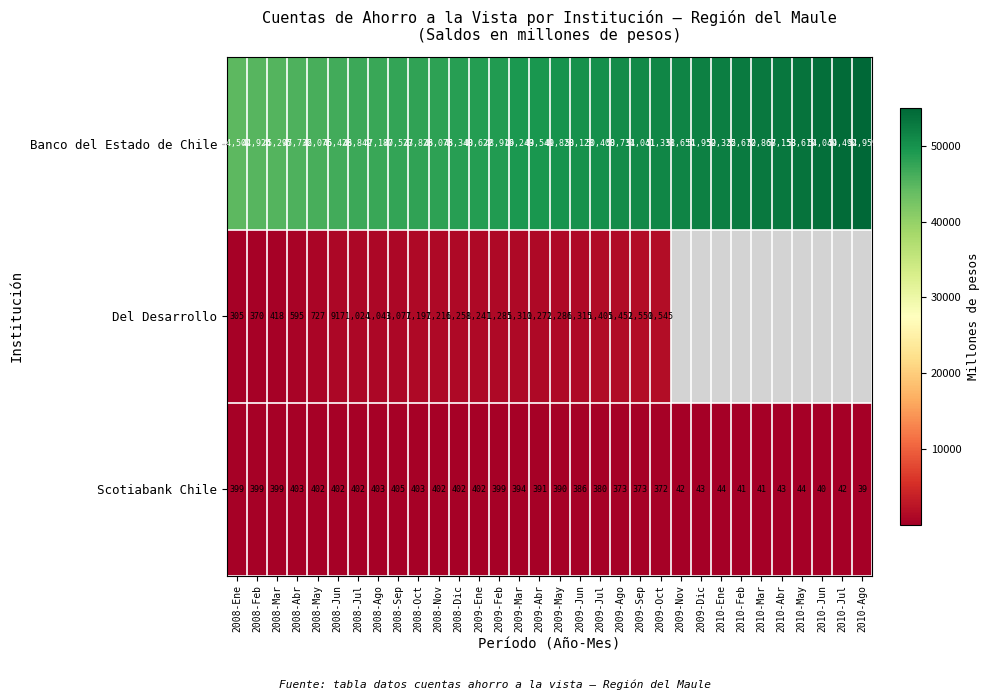

What is the sum of the Banco del Estado de Chile values at 2010-Feb and 2008-Ene?

97172